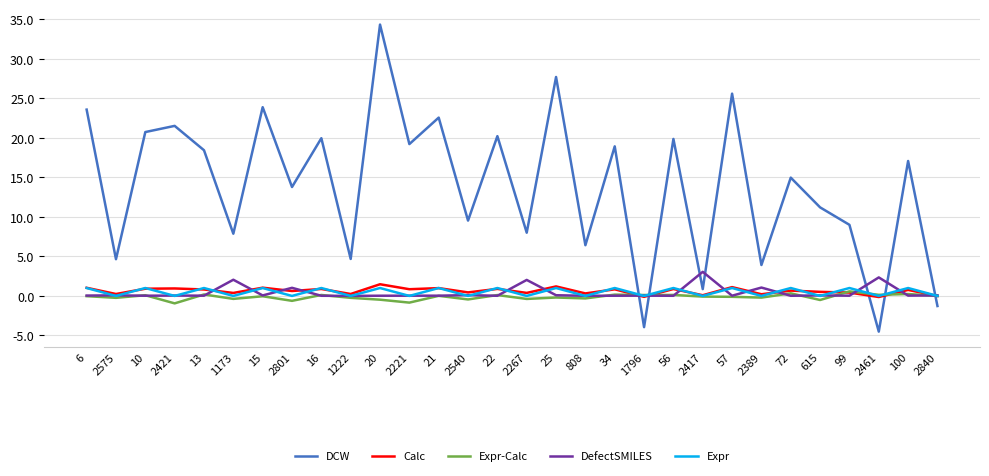

Is the value of Expr-Calc at 2421 greater than the value of DefectSMILES at 1222?

No